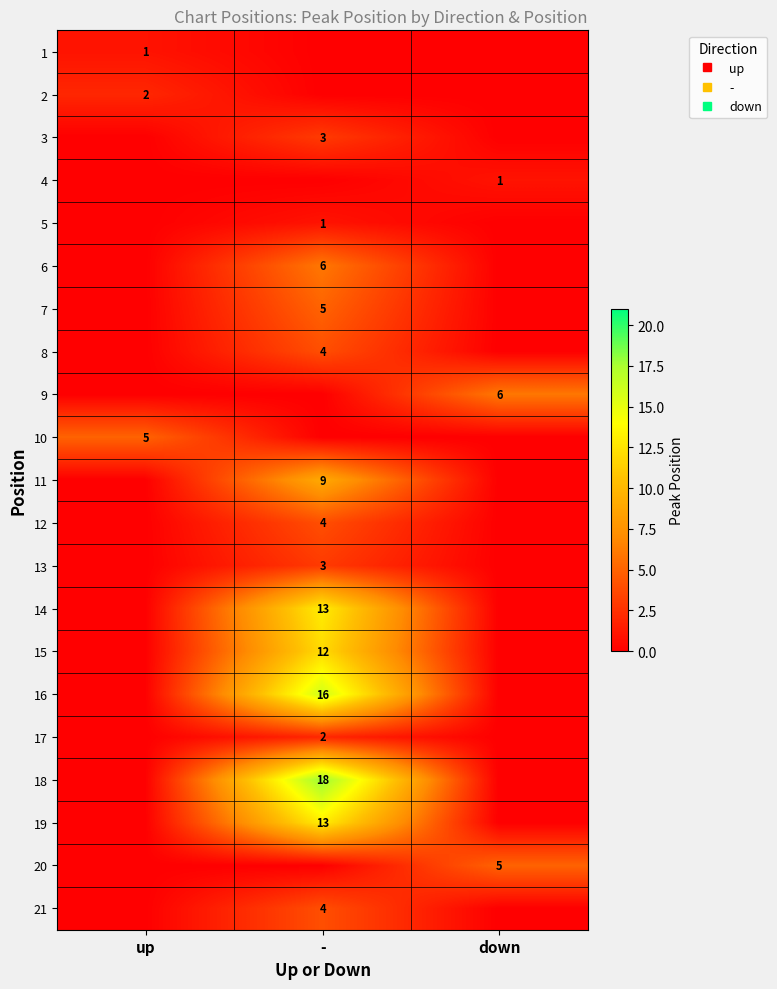

At which label does 7 reach its minimum?

up